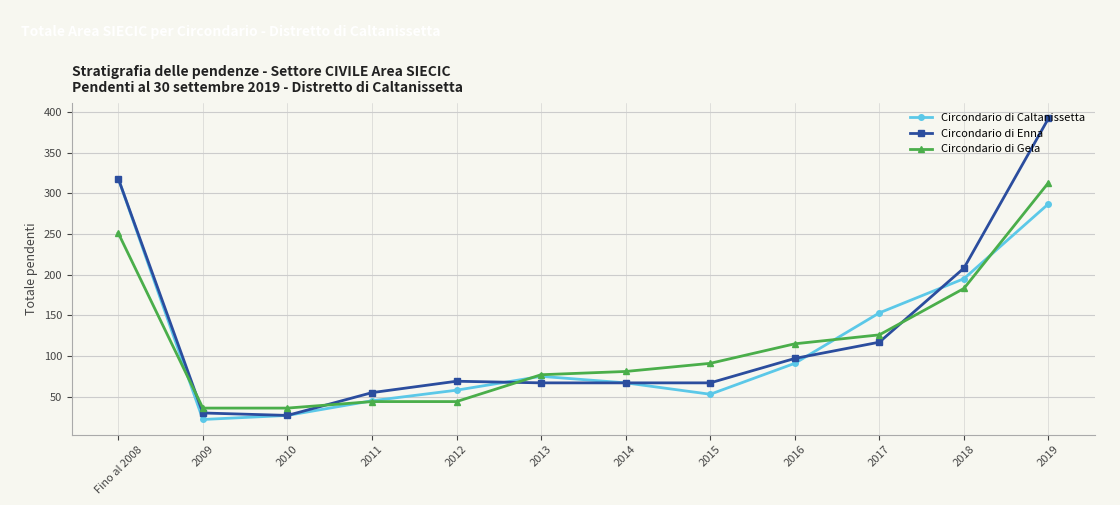

Where do Circondario di Gela and Circondario di Caltanissetta first cross each other?

Fino al 2008 and 2009